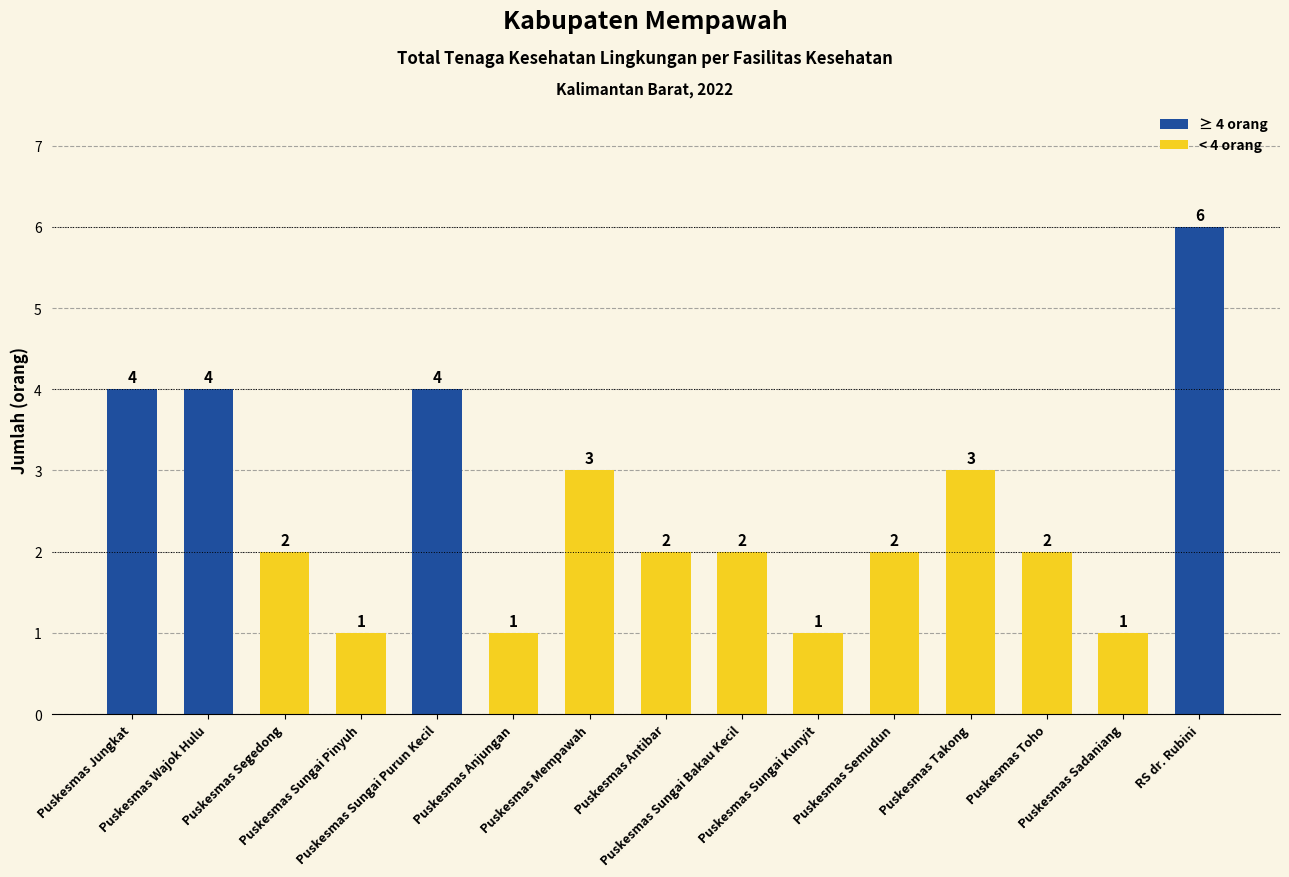

Where does the data first go above 2?

Puskesmas Jungkat